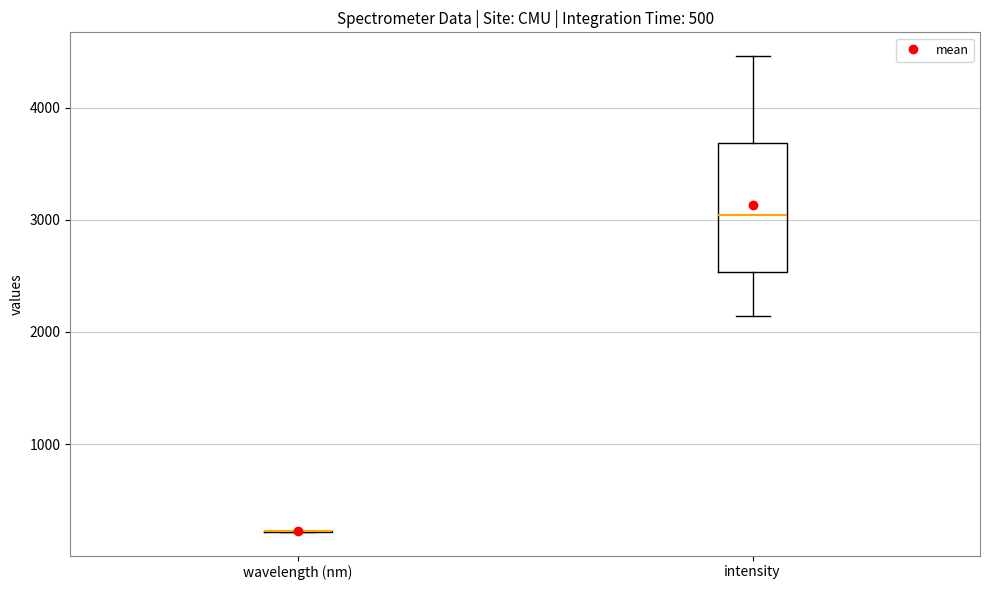

Reading left to right, transcribe this box plot: for each box, give where its median line is, the range the box spans, and where its two whiskers end, as read against the y-axis. The values are not printed on the chart, so give them approximately, as read against the axis.

wavelength (nm): box collapsed to a line at 200, whiskers 200 to 200
intensity: median 3000, box 2500 to 3700, whiskers 2100 to 4500